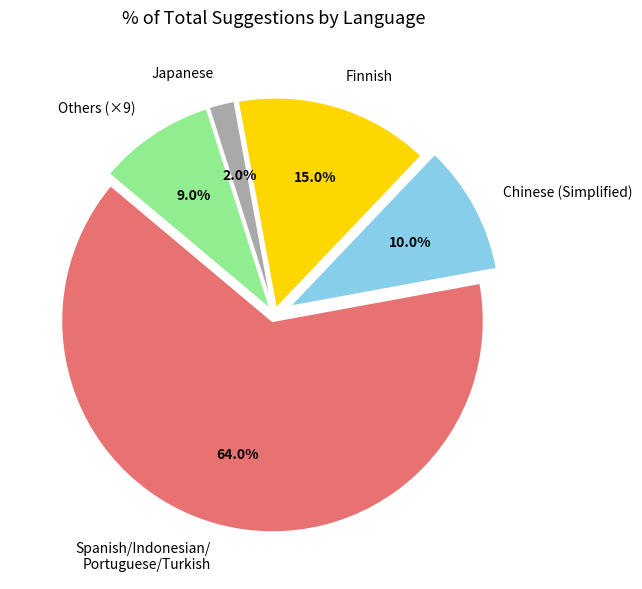

What is the ratio of the value at Others (×9) to the value at Finnish?

0.6